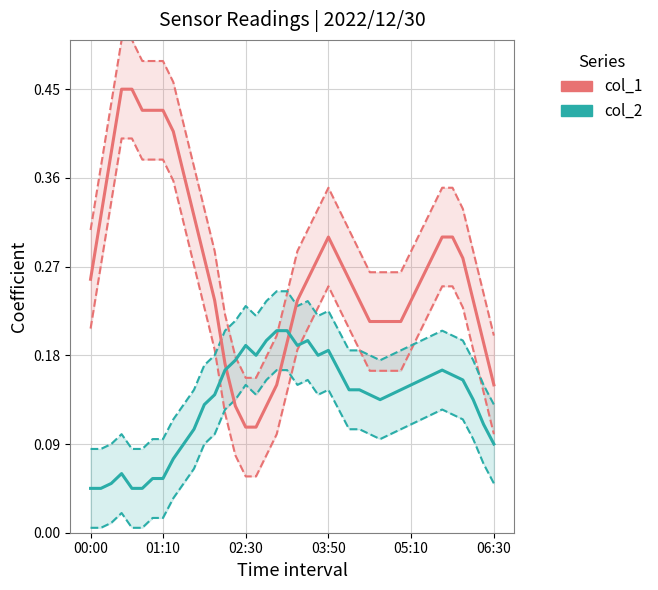

How many lines are shown in the chart?

2